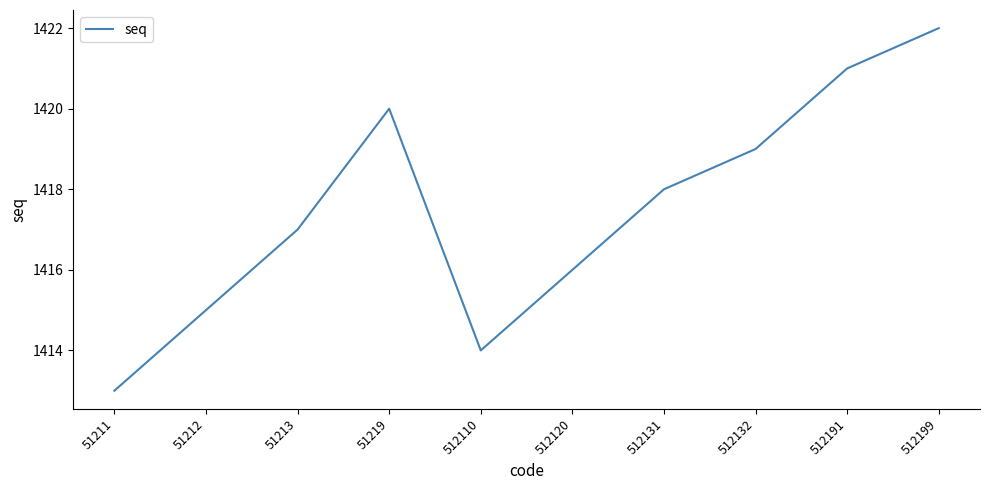

What is the greatest value displayed?

1422